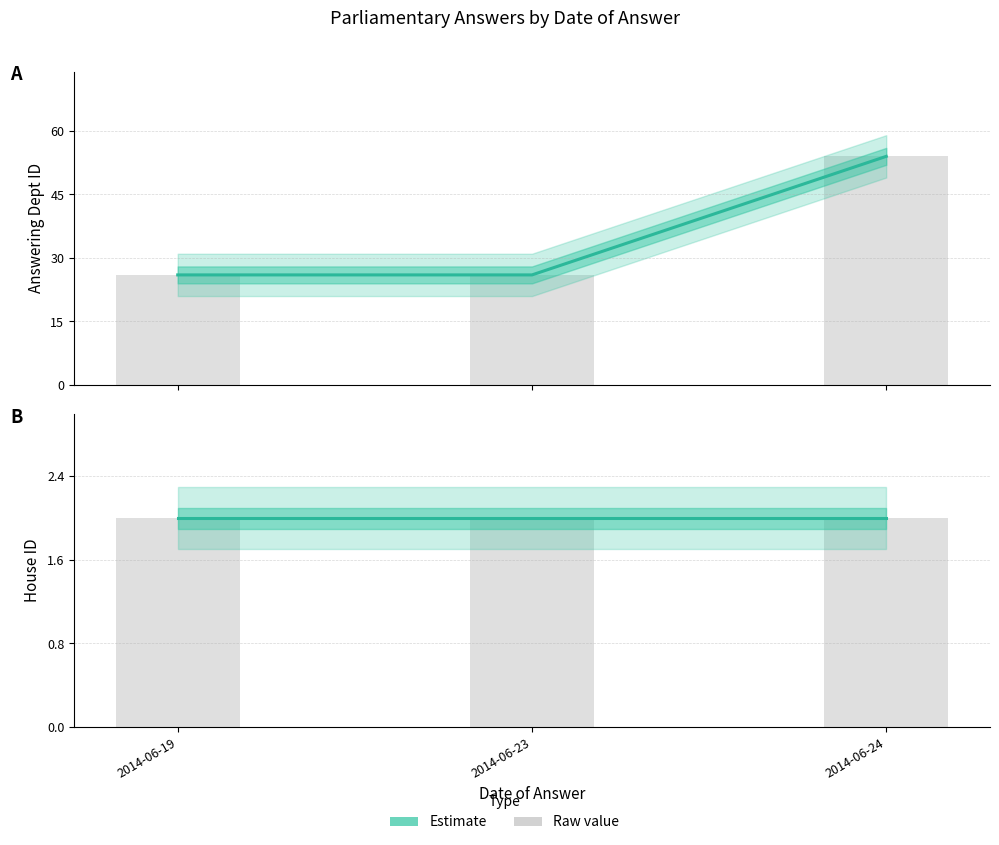

Is the value of answering dept id at 2014-06-24 greater than the value of house id at 2014-06-24?

Yes